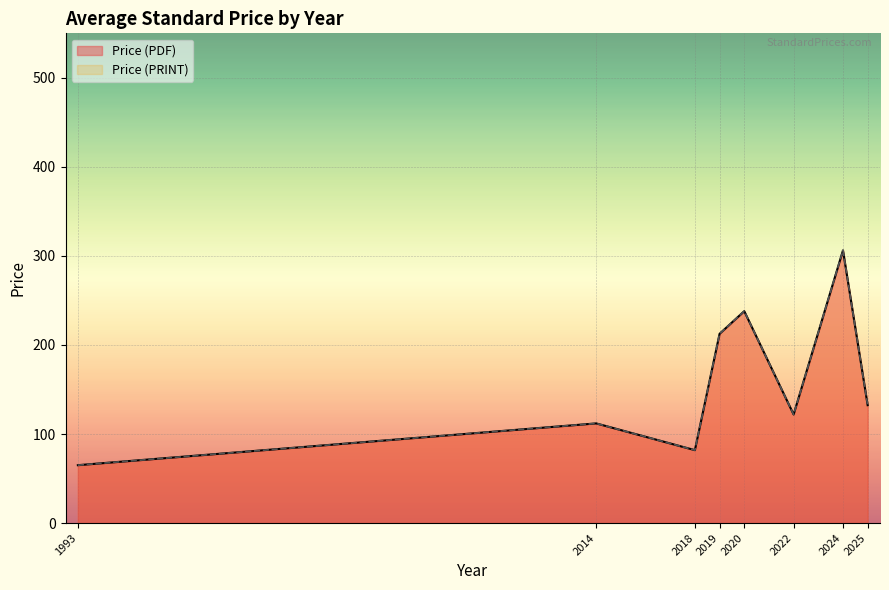

Which series has the largest range (max minus min)?

Price (PDF)